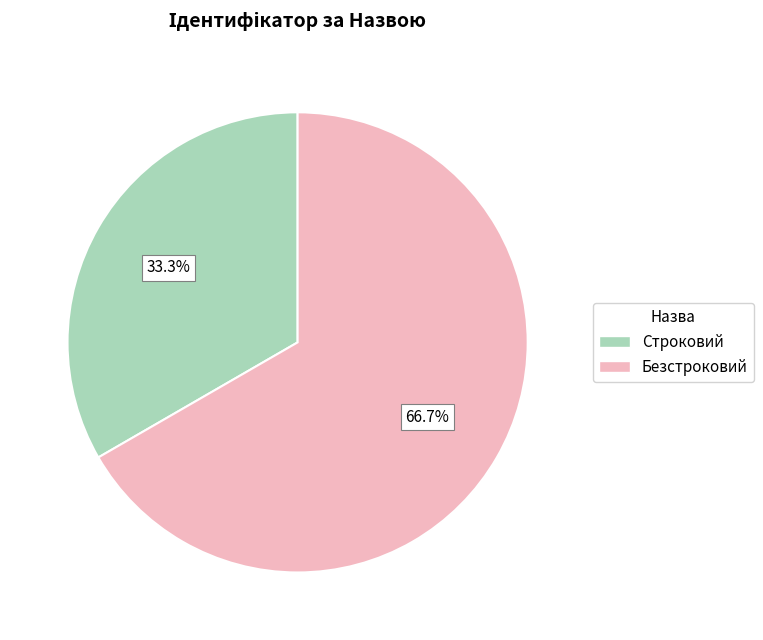

Which category has the smallest portion of the pie?

Строковий